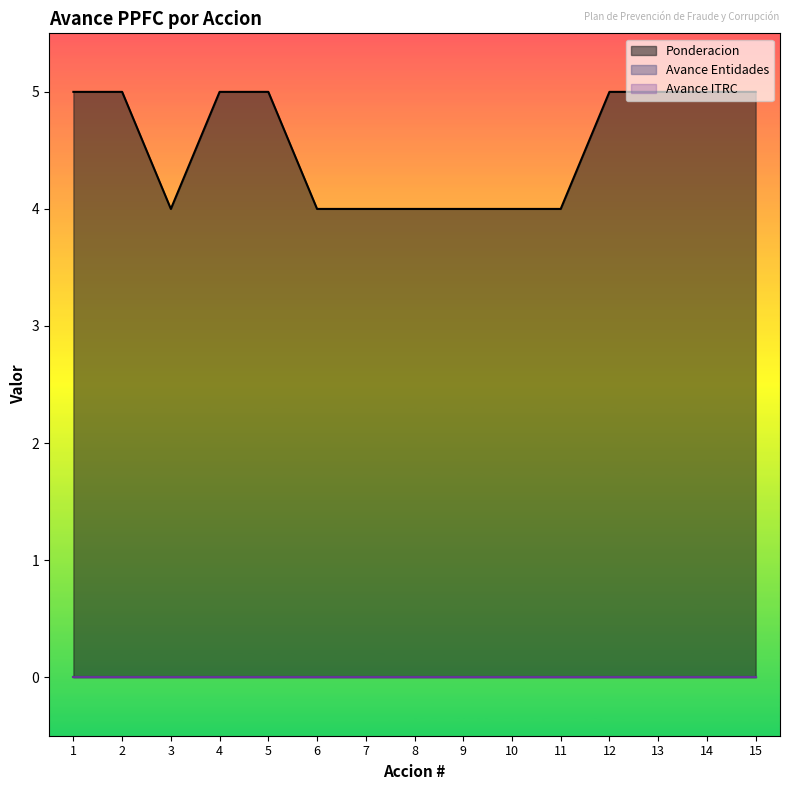

What is the total value across all series at 14?

5